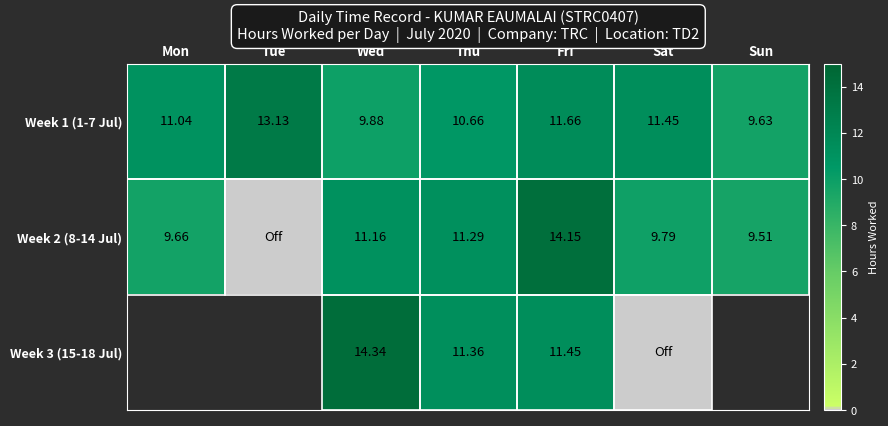

At how many categories does at least one series exceed 13?

3